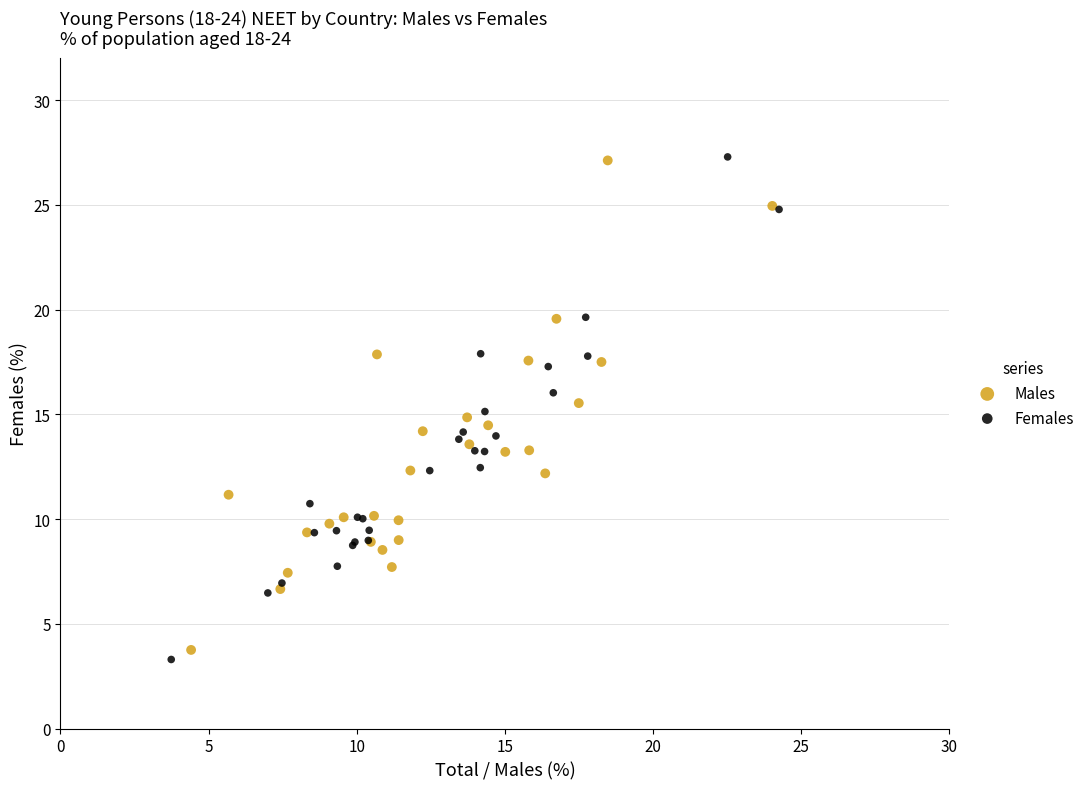

Which series has the largest Y range (max minus min)?

Females